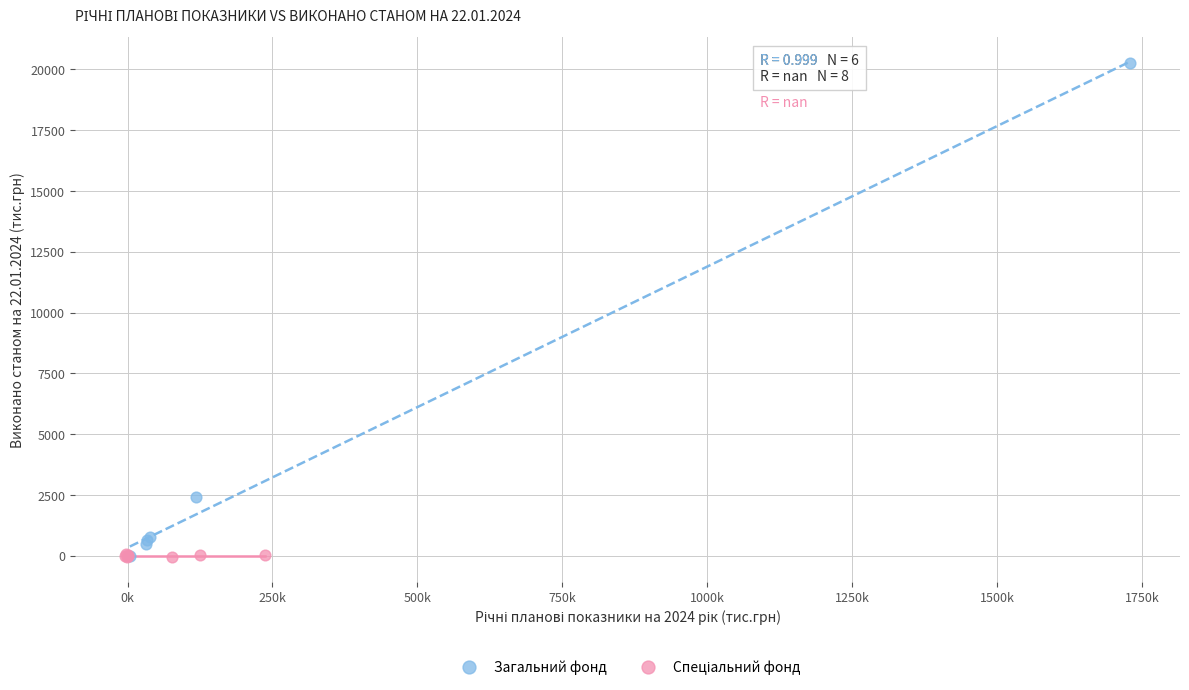

Which series has the largest Y range (max minus min)?

Загальний фонд